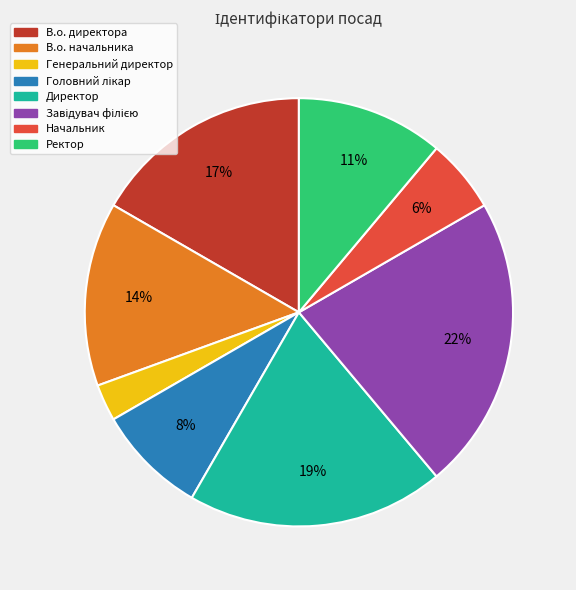

Which has a higher value, В.о. начальника or Директор?

Директор